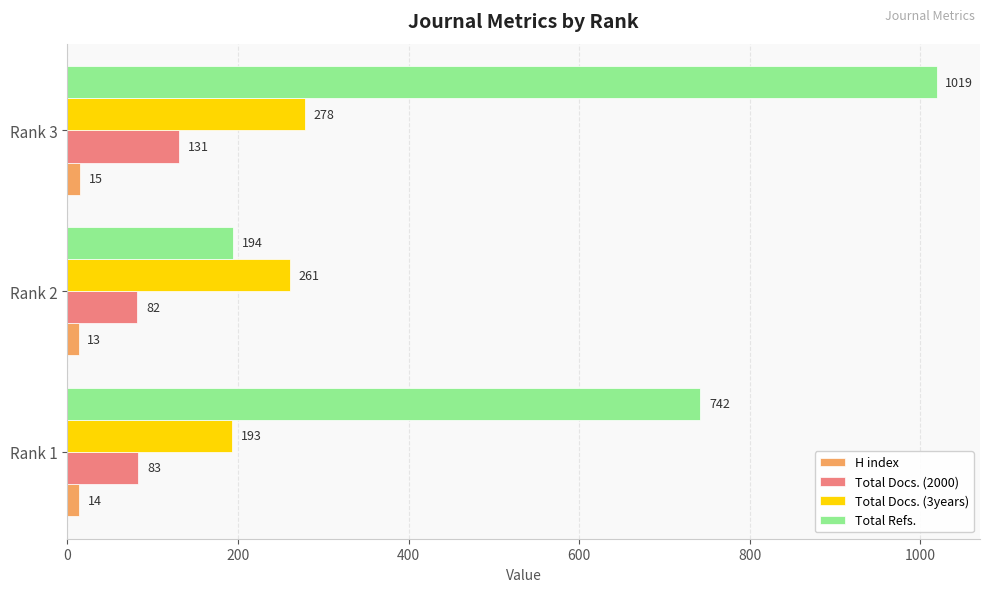

Is it true that Total Docs. (3years) equals 127 at Rank 1?

False